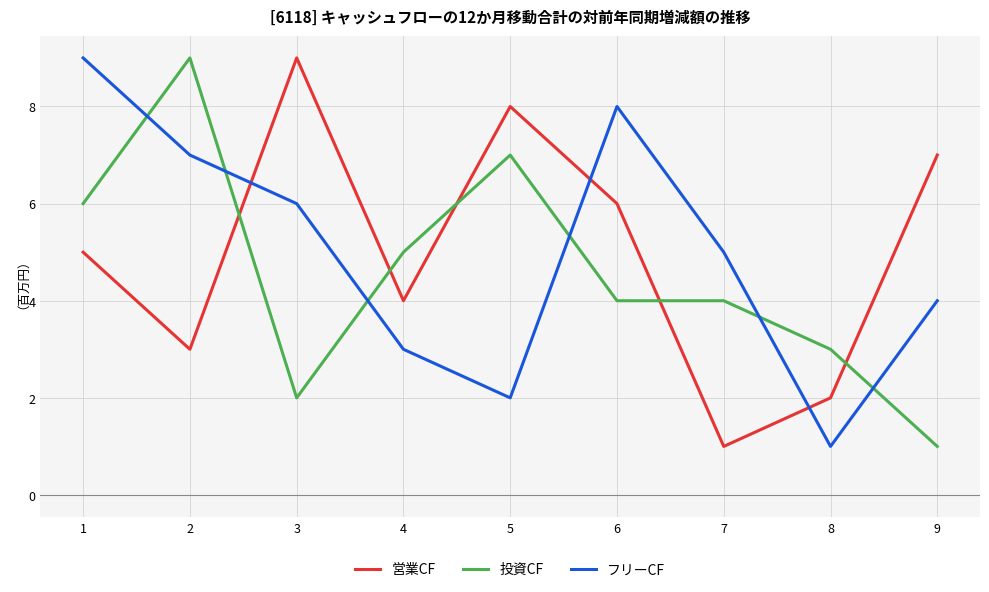

What is the difference between the maximum and minimum values in the フリーCF series?

8